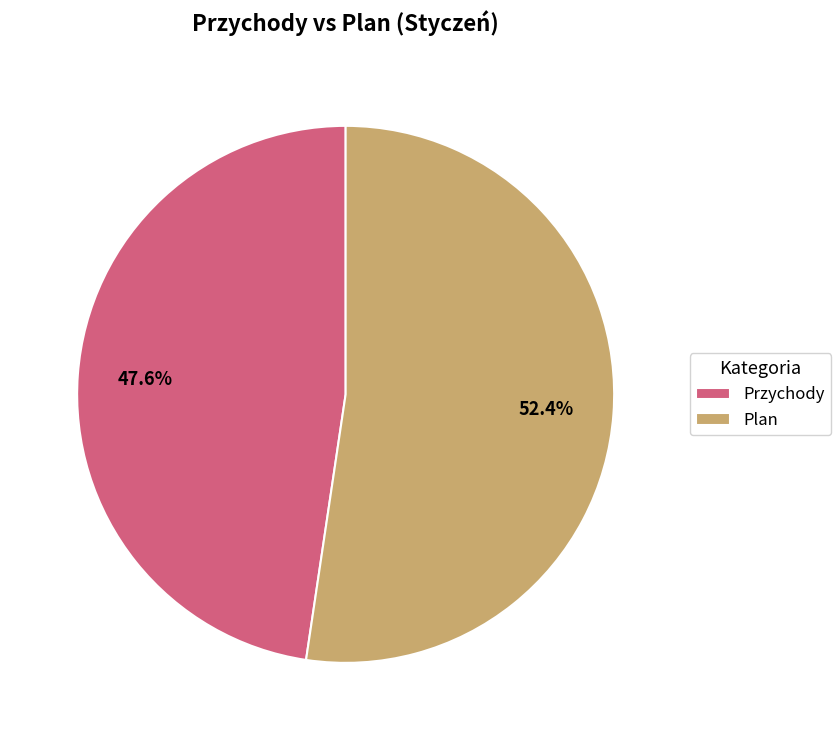

Which slice represents more than half of the pie?

Plan